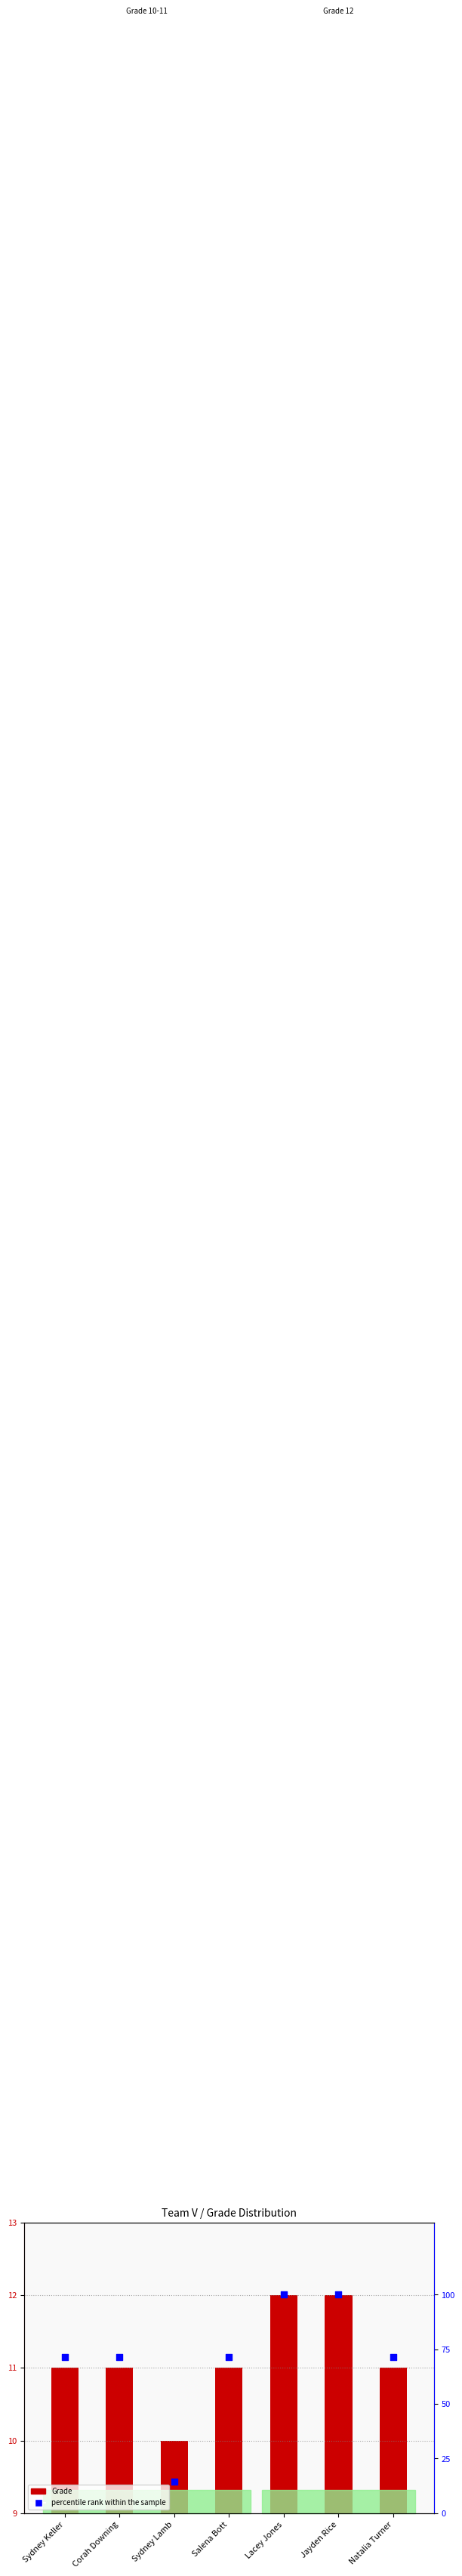

Is the value of Grade at Sydney Keller greater than the value of percentile rank within the sample at Natalia Turner?

No